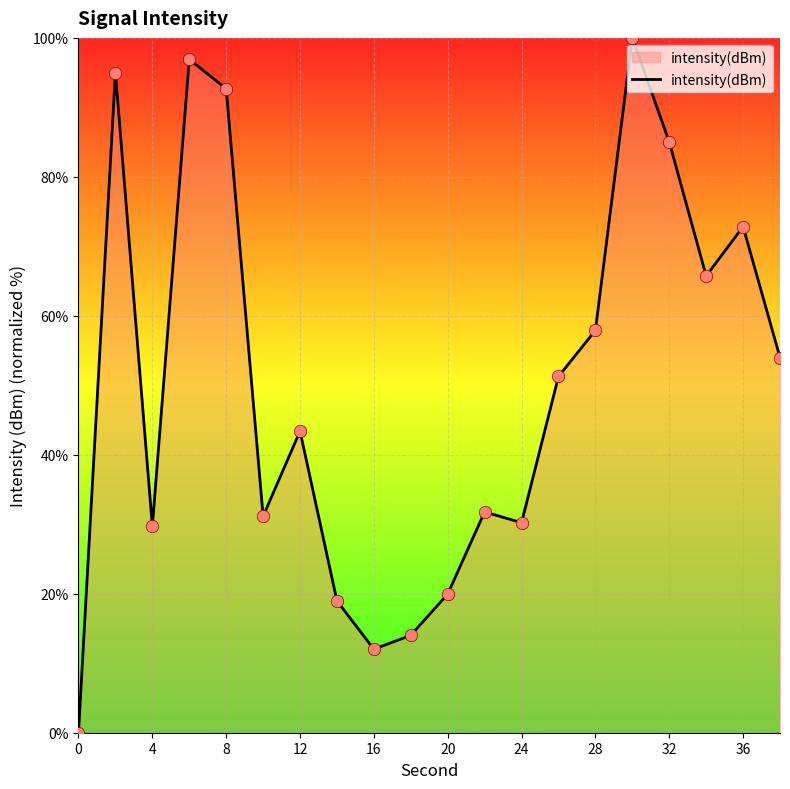

What is the difference between the maximum and minimum values?

100.0